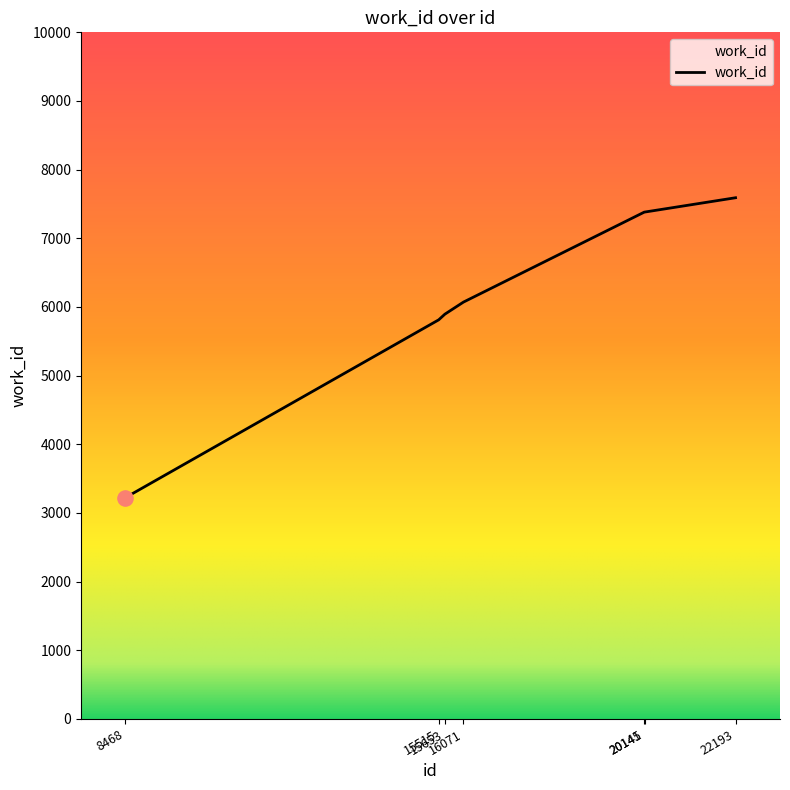

What is the change in value from 8468 to 15515?

+2589